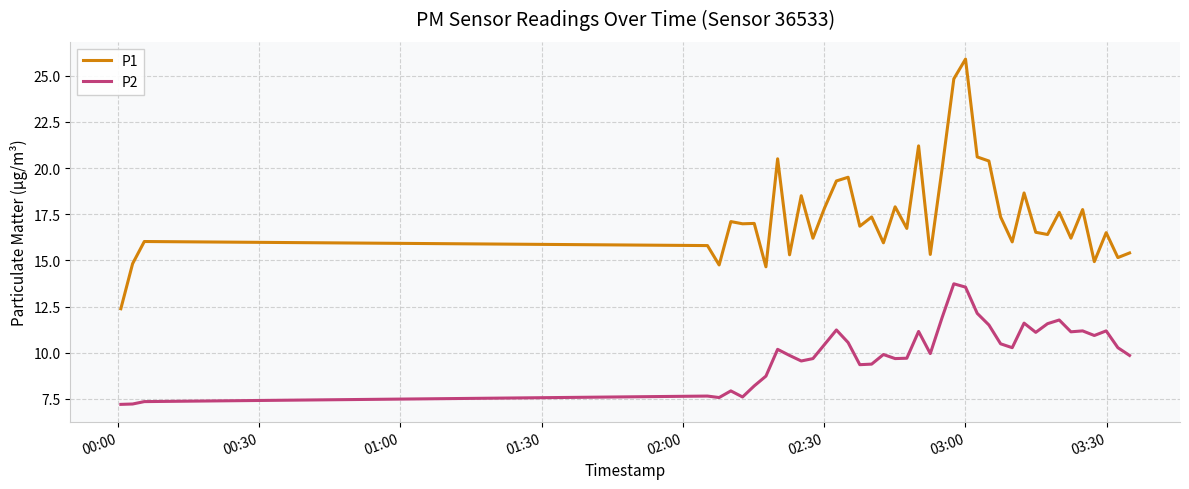

Which series has the largest range (max minus min)?

P1